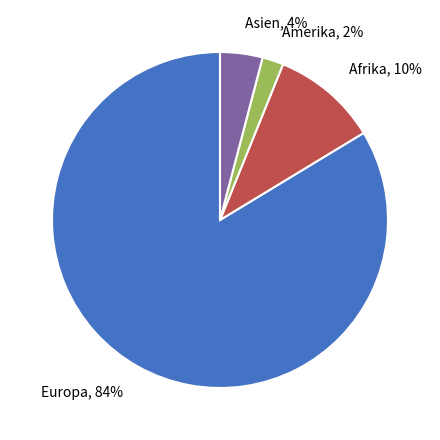

Which has a higher value, Europa or Asien?

Europa